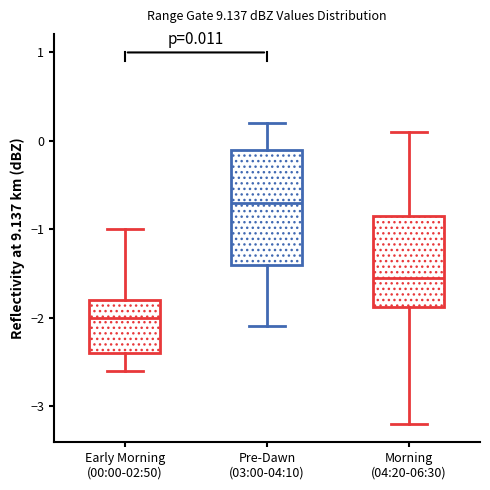

Which box is the tallest, from its lower edge to its upper edge?

Pre-Dawn (03:00-04:10)